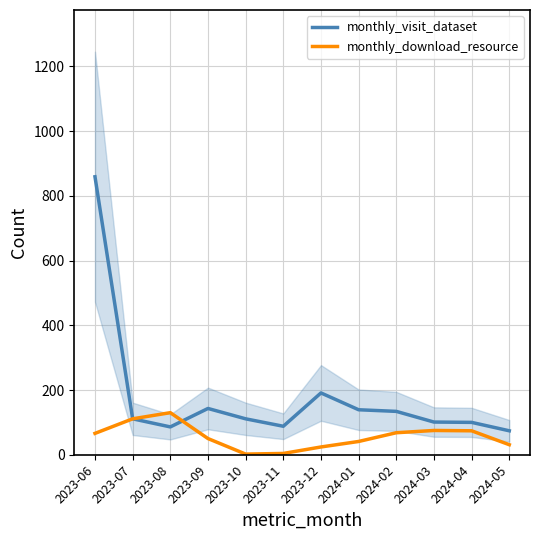

True or false: monthly_visit_dataset has a value of 132 at 2023-11.

False